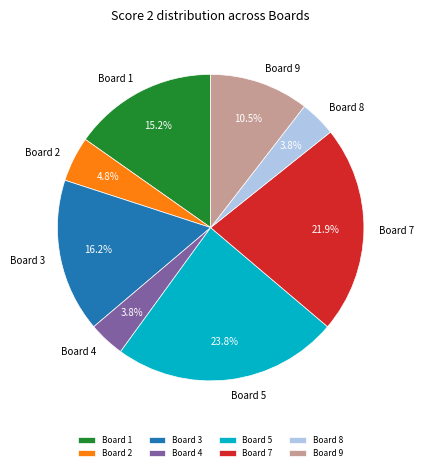

Is it true that Board 2 is 14% of the pie?

False